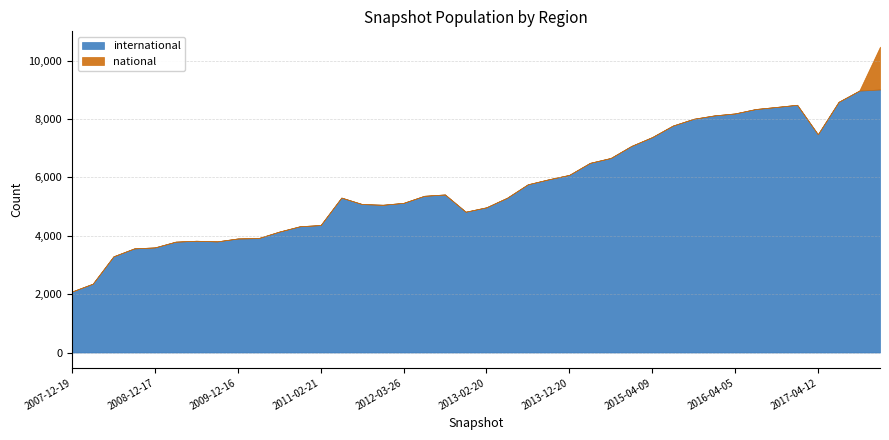

Reading left to right, transcribe all the data shown in this chart.

international: 2091	2358	3296	3567	3601	3798	3829	3807	3907	3920	4142	4326	4367	5308	5086	5062	5127	5369	5415	4824	4975	5303	5763	5933	6086	6498	6665	7078	7380	7775	8007	8123	8191	8342	8413	8487	7478	8588	8973	9011
national: 1	1	1	1	1	1	1	1	1	1	1	1	1	1	1	1	1	1	1	1	1	1	1	1	1	1	1	1	1	1	1	1	1	1	1	1	1	1	1	1469